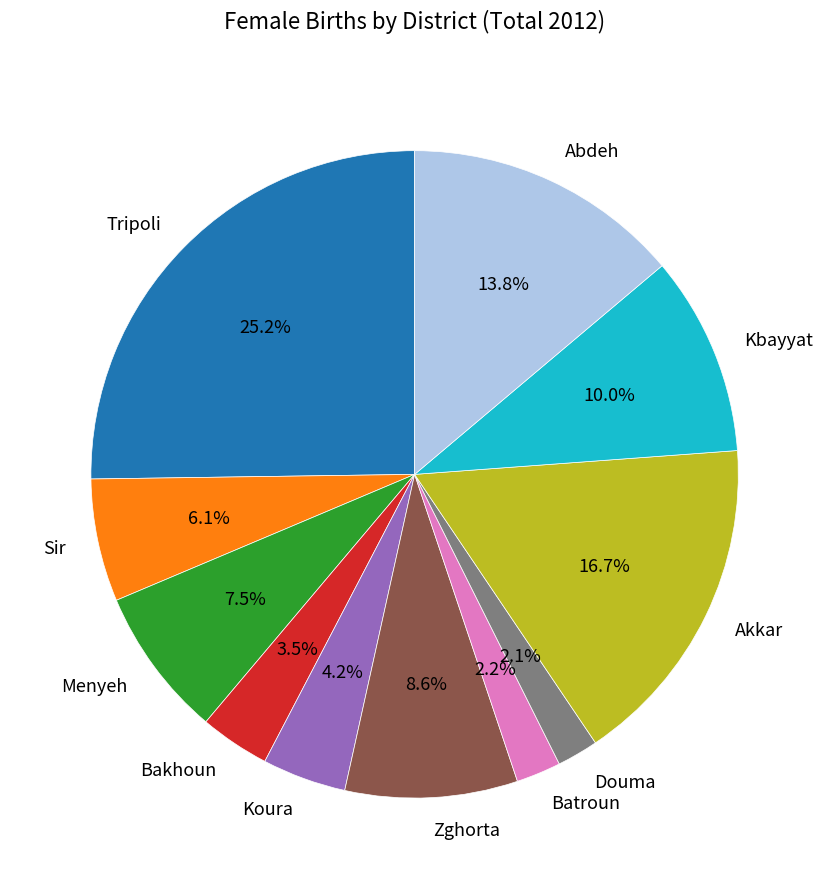

Combined, do Zghorta and Akkar account for over 50%?

No